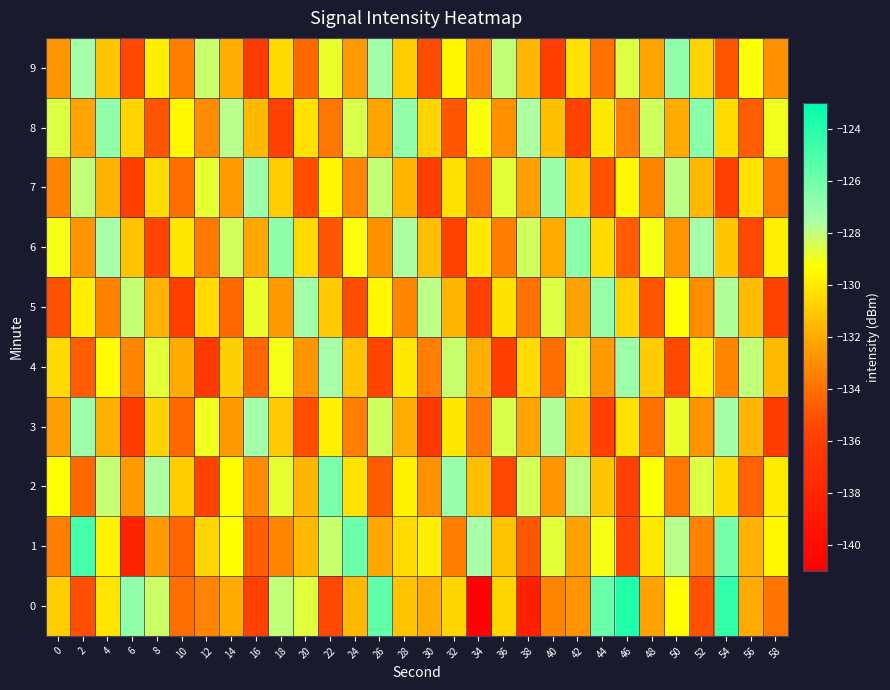

What is the smallest value displayed?

-140.8